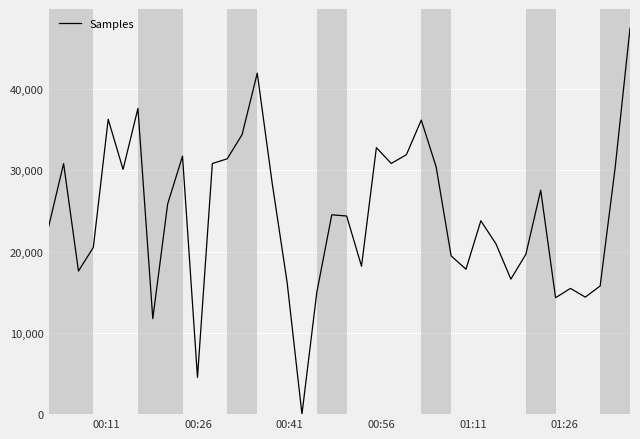

What is the difference between the maximum and minimum values?

47460